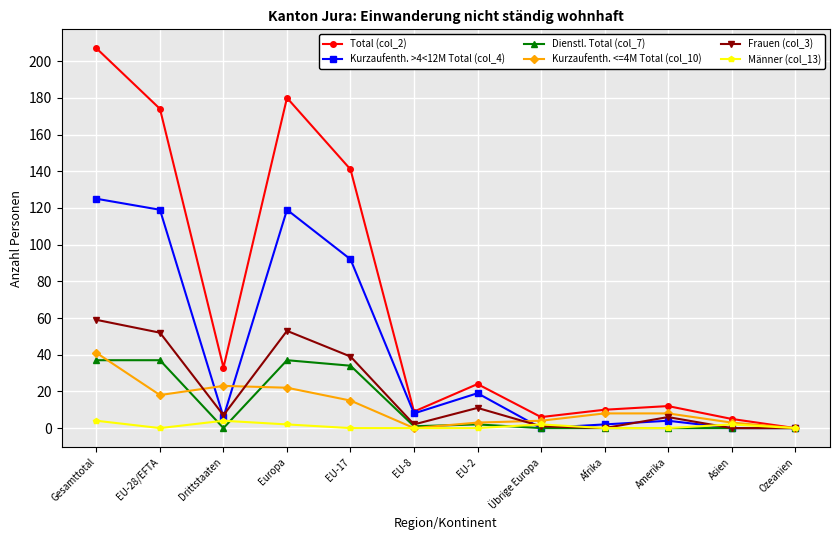

How many data points in Dienstl. Total (col_7) are less than 1?

6